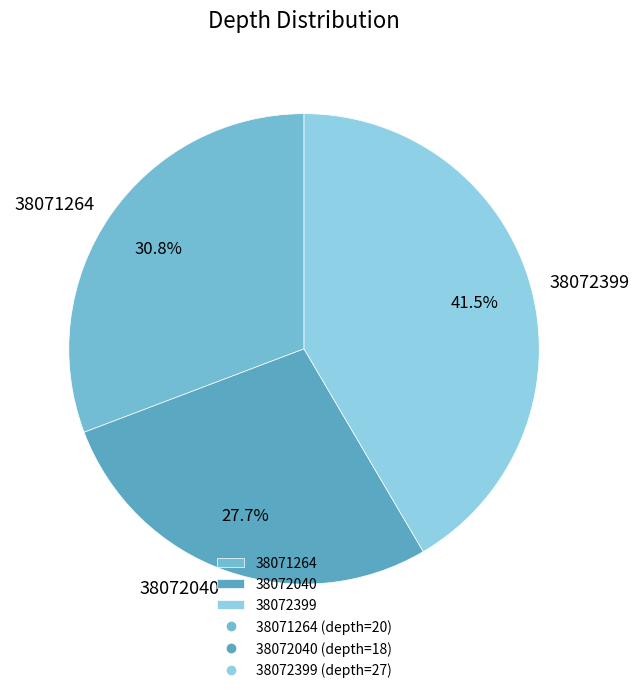

Which has a higher value, 38072040 or 38071264?

38071264